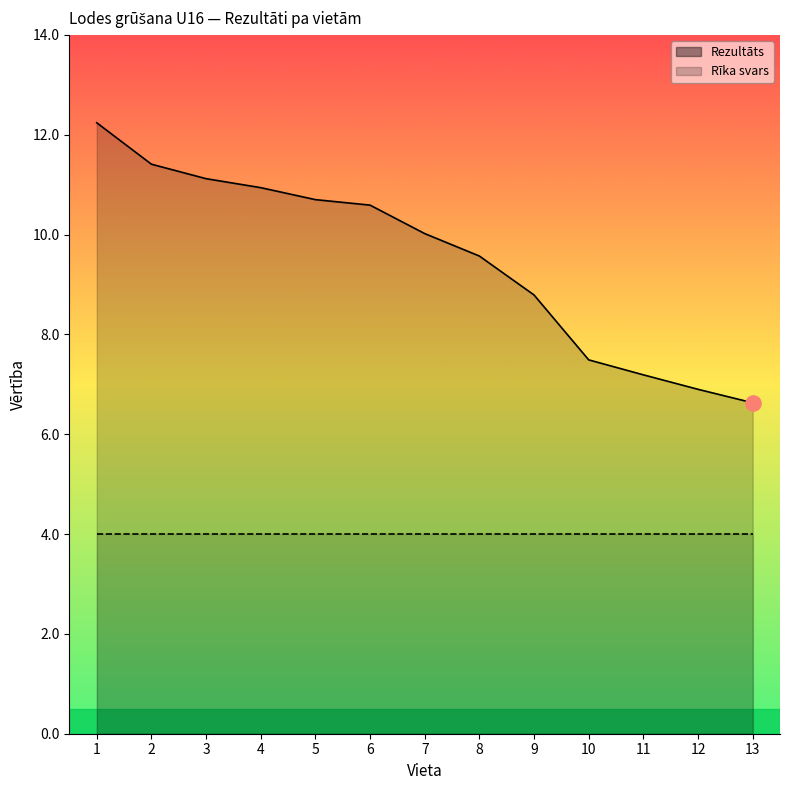

Which has a higher value, 10 or 8?

8